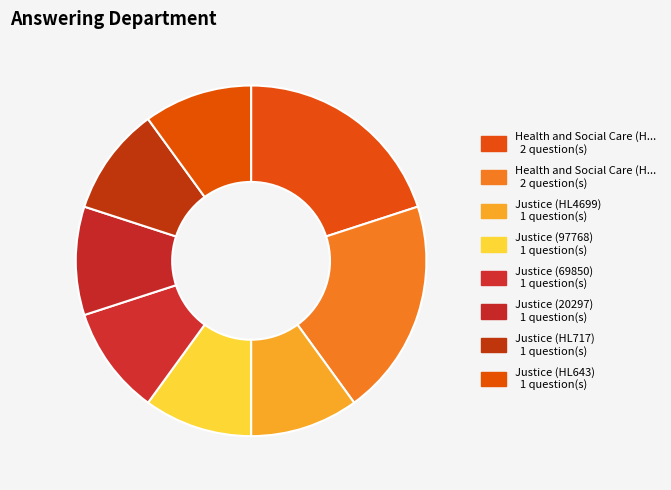

Count the number of slices in the pie.

8